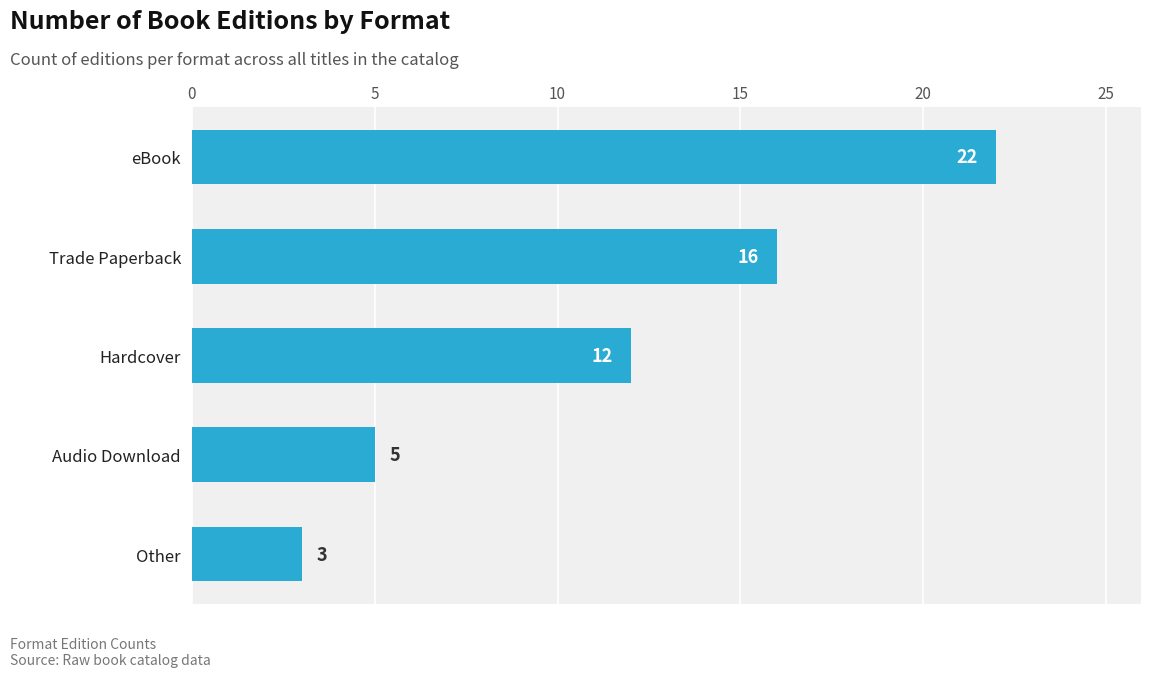

How many distinct data groups are displayed?

1